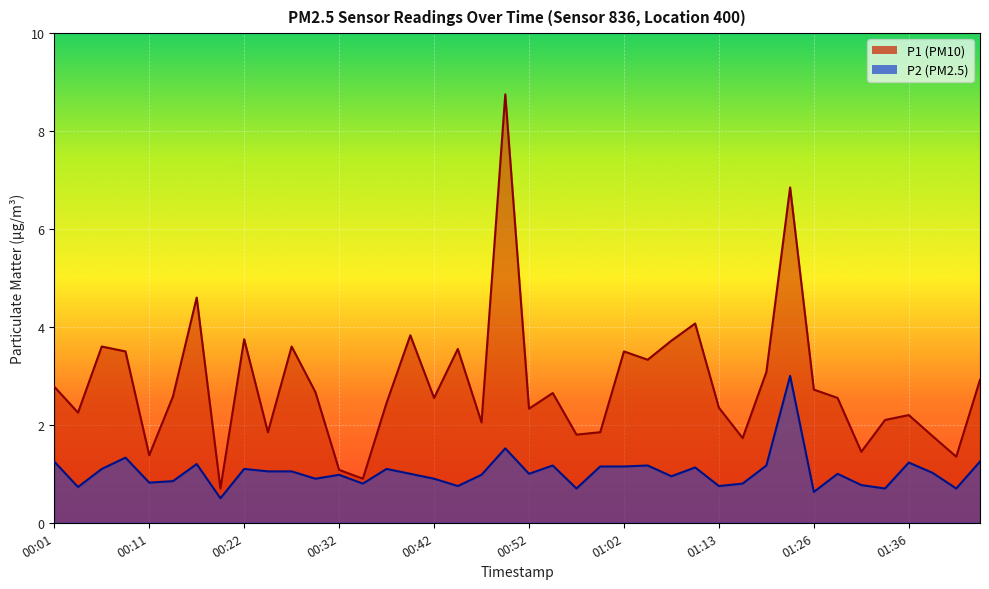

At 01:02, list the series in order from smallest to largest.

P2 line, P1 line